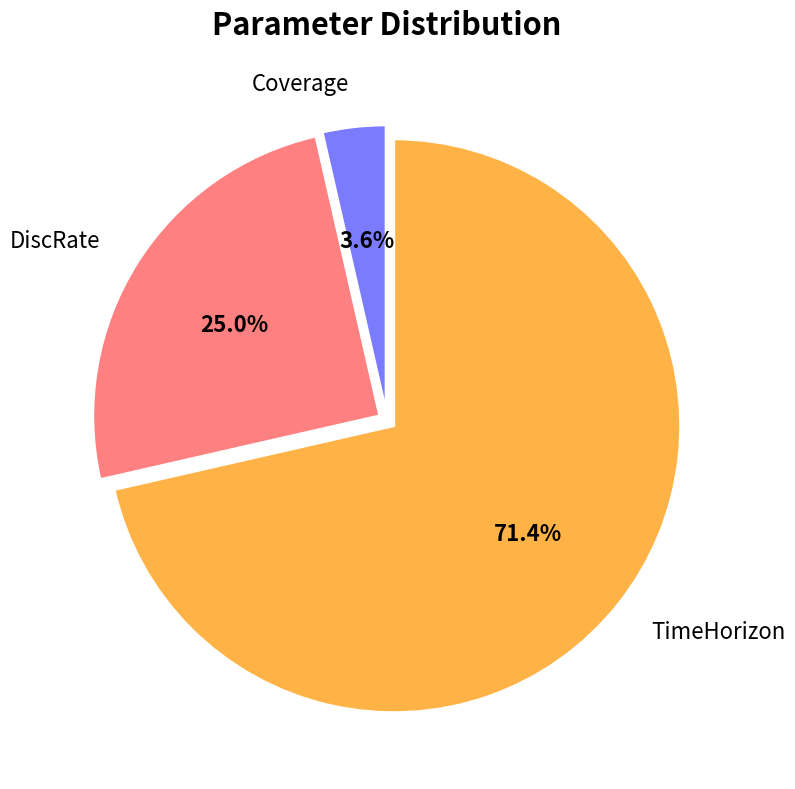

Does Coverage represent more than half of the total?

No